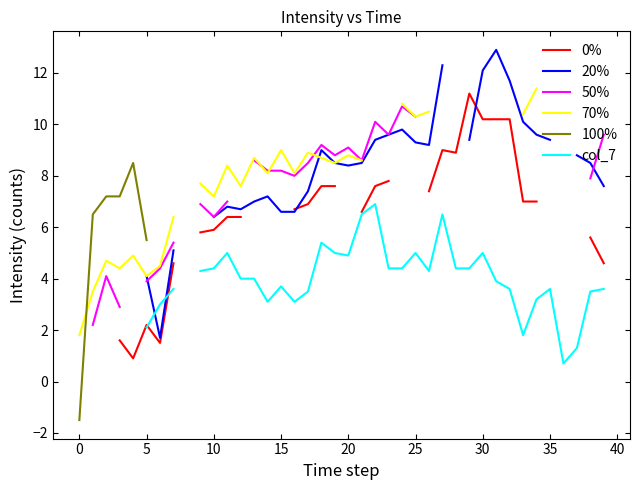

Is the value of 50% at 16 greater than the value of col_7 at 31?

Yes